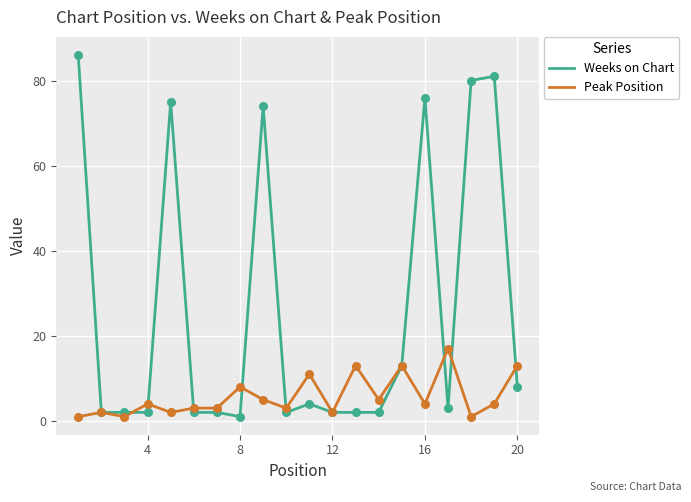

Which series has the largest total across all categories?

Weeks on Chart